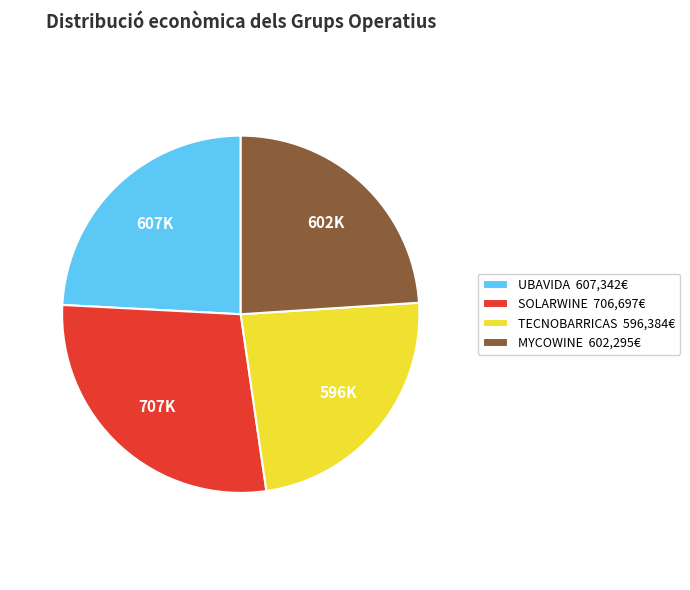

Is there any slice that represents more than half of the pie?

No